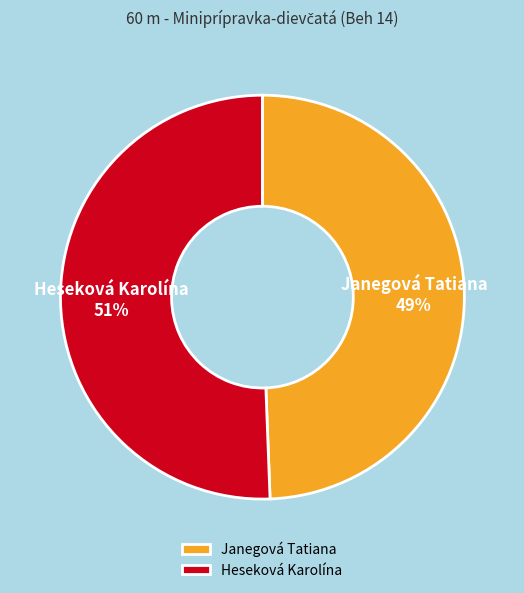

What is the ratio of the value at Heseková Karolína to the value at Janegová Tatiana?

1.0